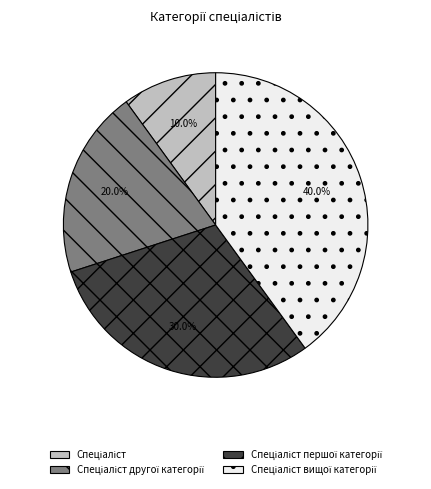

Does any single category account for the majority?

No